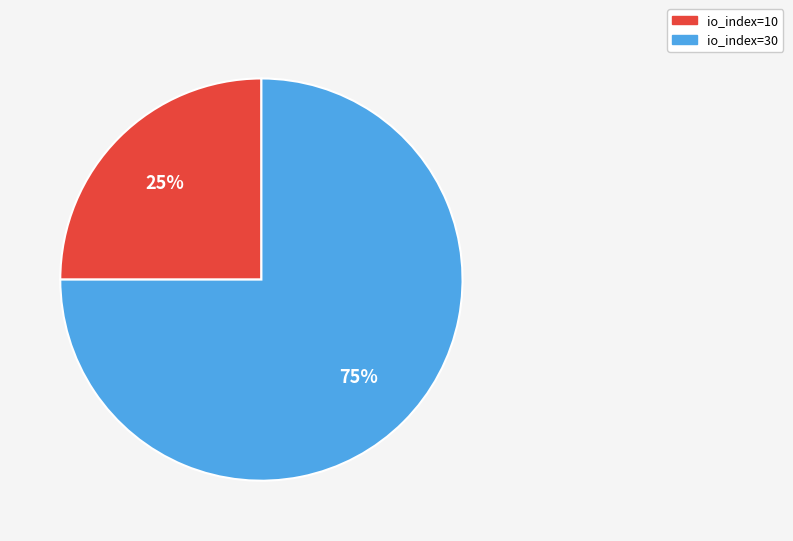

Count the number of slices in the pie.

2